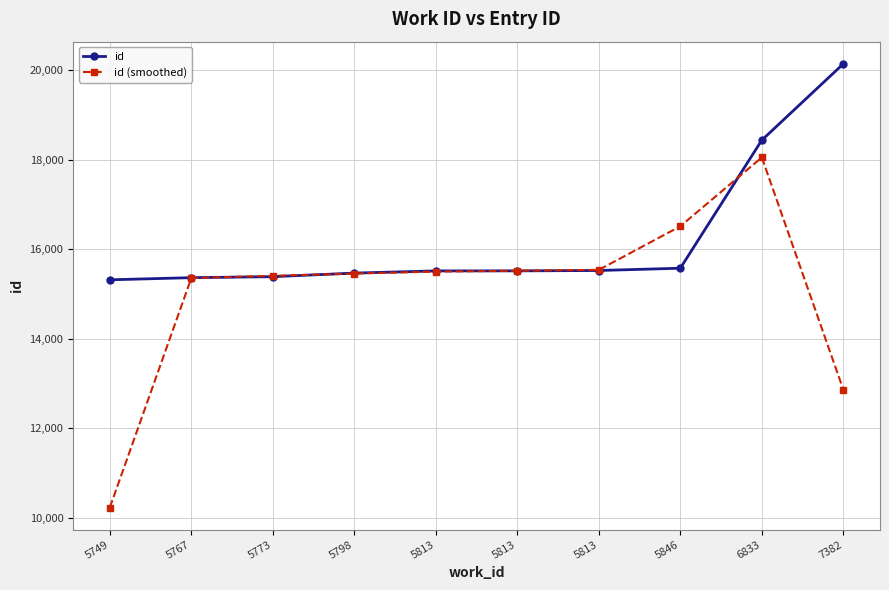

Between which two adjacent categories do id and id (smoothed) first intersect?

5767 and 5773